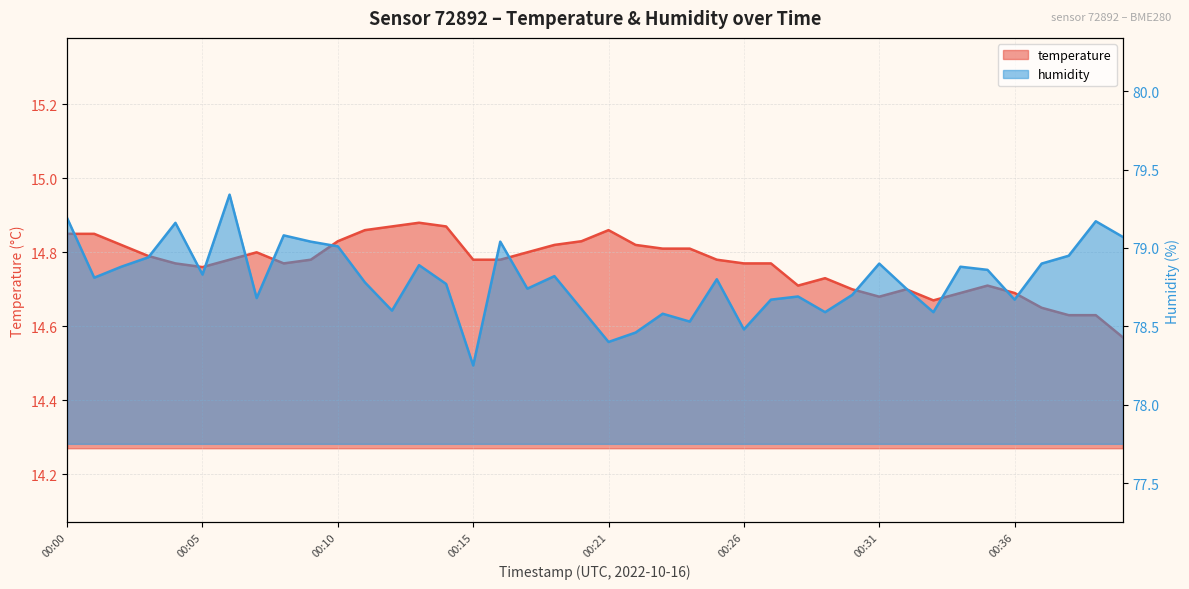

What is the difference between the maximum and minimum values in the humidity series?

1.1